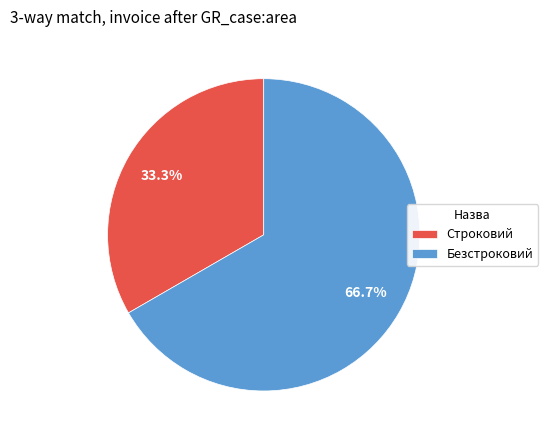

Is Безстроковий the majority of the pie?

Yes